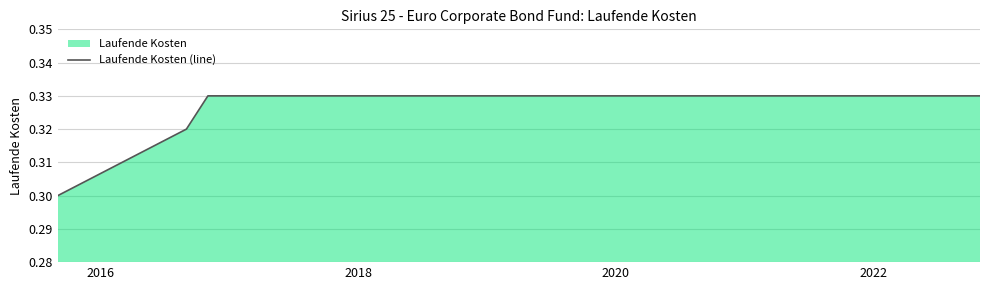

Reading left to right, list all the values displayed in this chart.

0.3	0.3	0.3	0.3	0.3	0.3	0.3	0.3	0.3	0.3	0.3	0.3